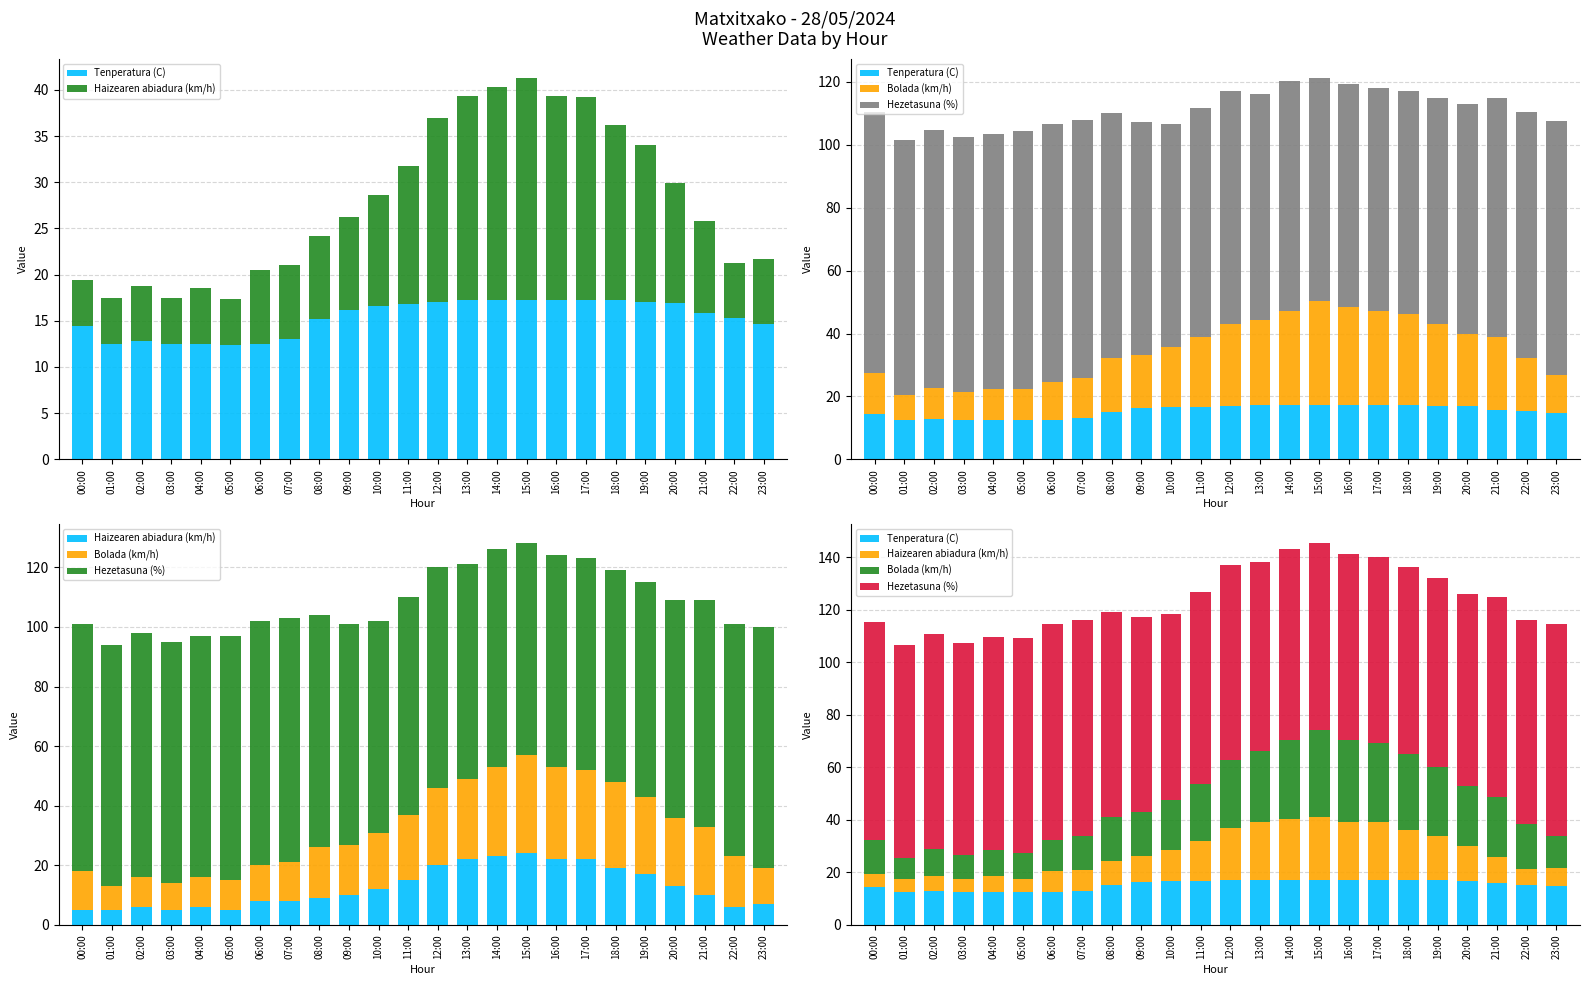

How many bars are there in total?

96